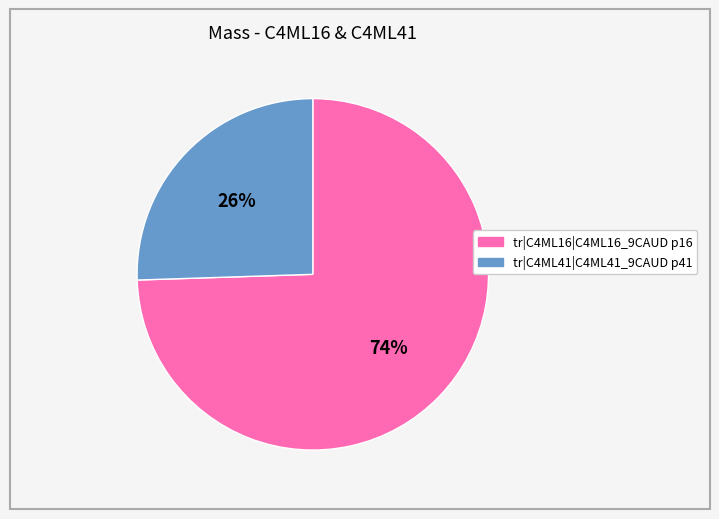

To the nearest percent, what portion does tr|C4ML41|C4ML41_9CAUD p41 represent?

26%